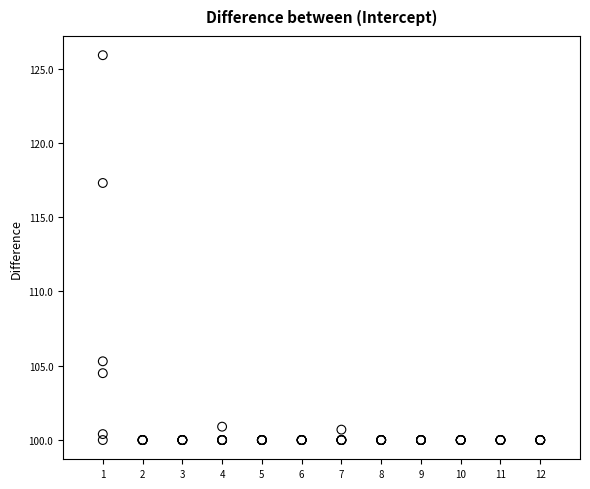

Across all series, what Y value is closest to 112?

117.3